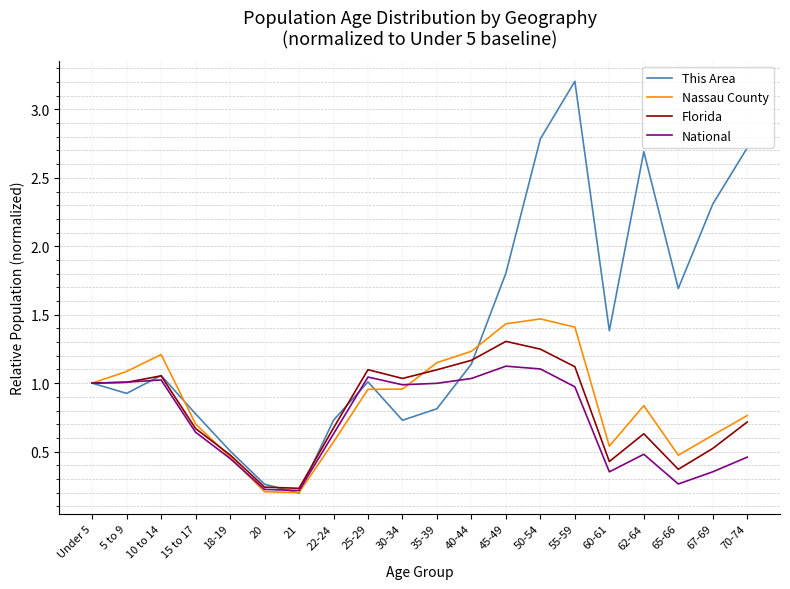

How many lines are shown in the chart?

4